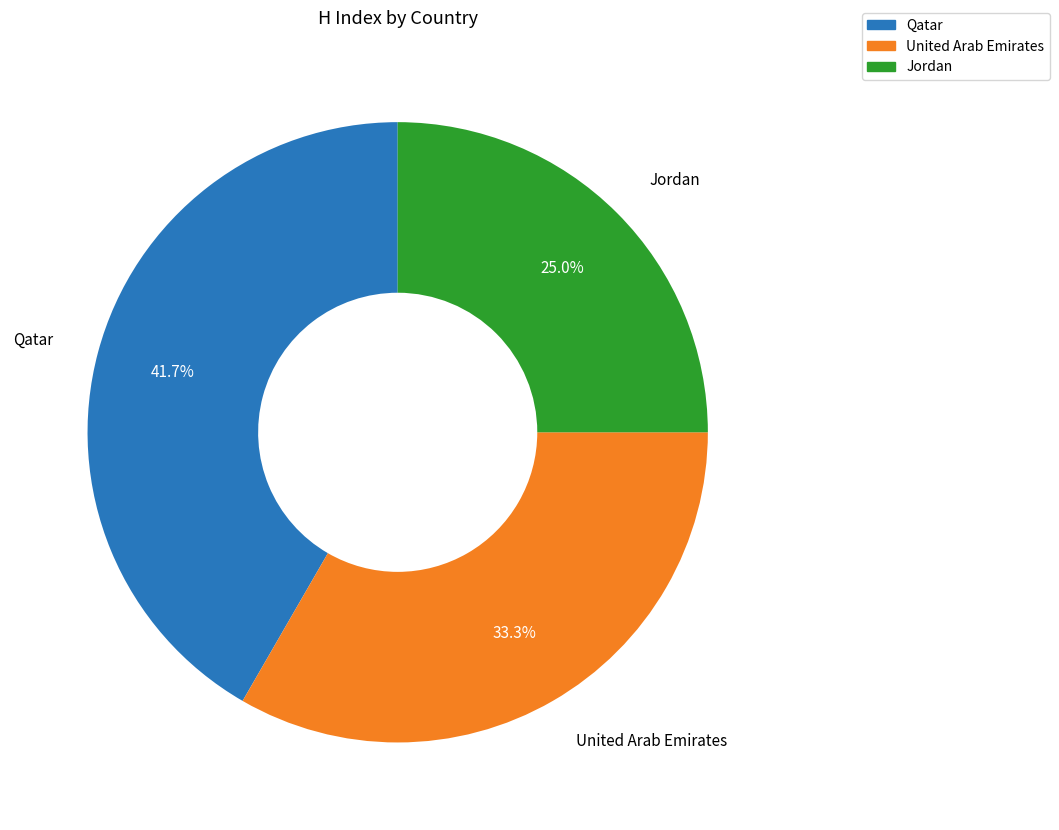

Is the sum of Qatar and Jordan greater than half?

Yes